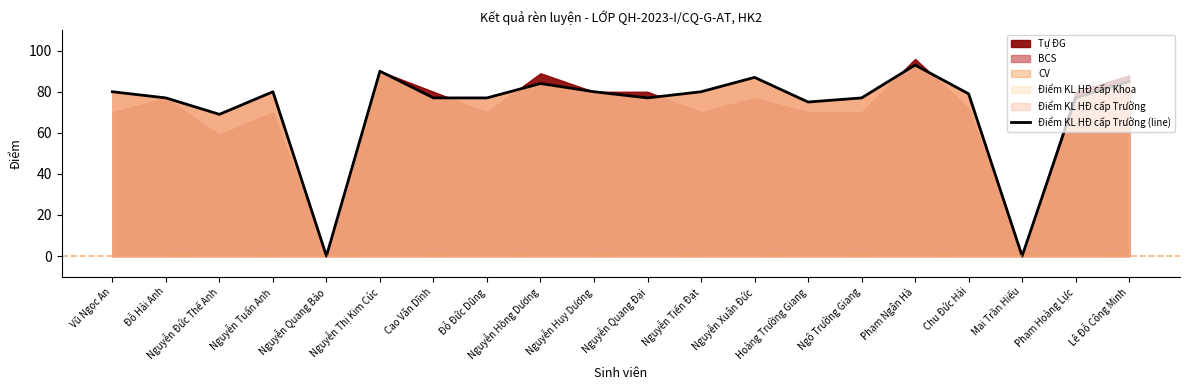

What value does the data have at Phạm Hoàng Lực, to the nearest 10?

80